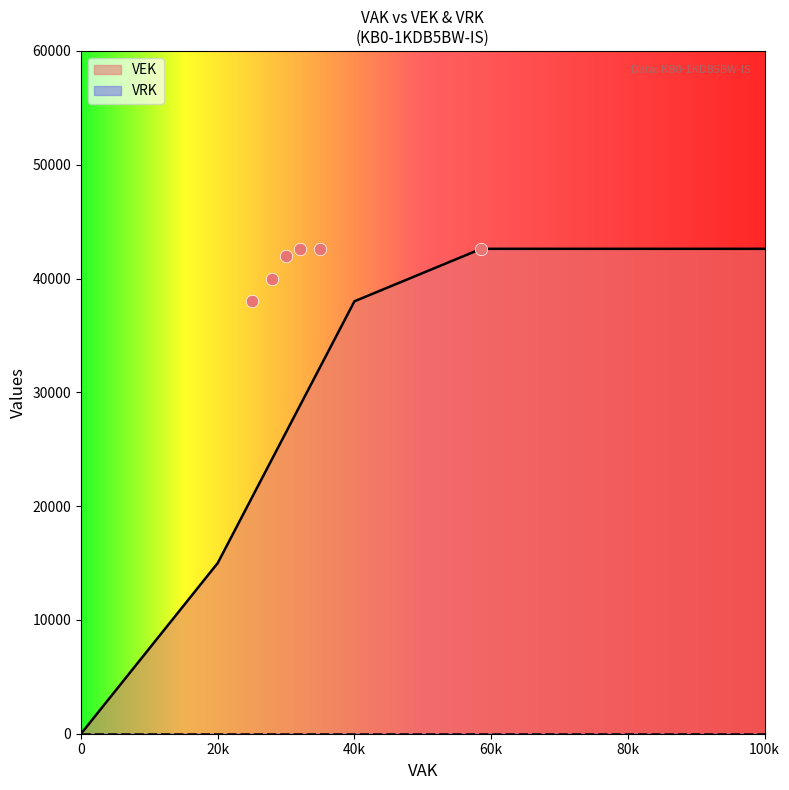

Which series has the largest total across all categories?

VEK